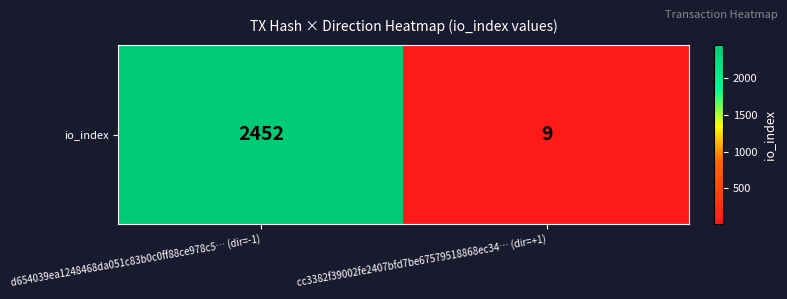

The chart shows a value of 16 at cc3382f39002fe2407bfd7be67579518868ec34… (dir=+1). True or false?

False